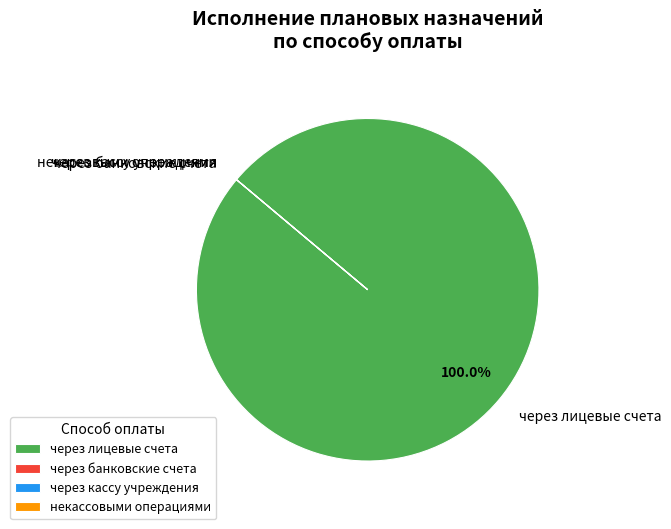

Which slice represents more than half of the pie?

через лицевые счета